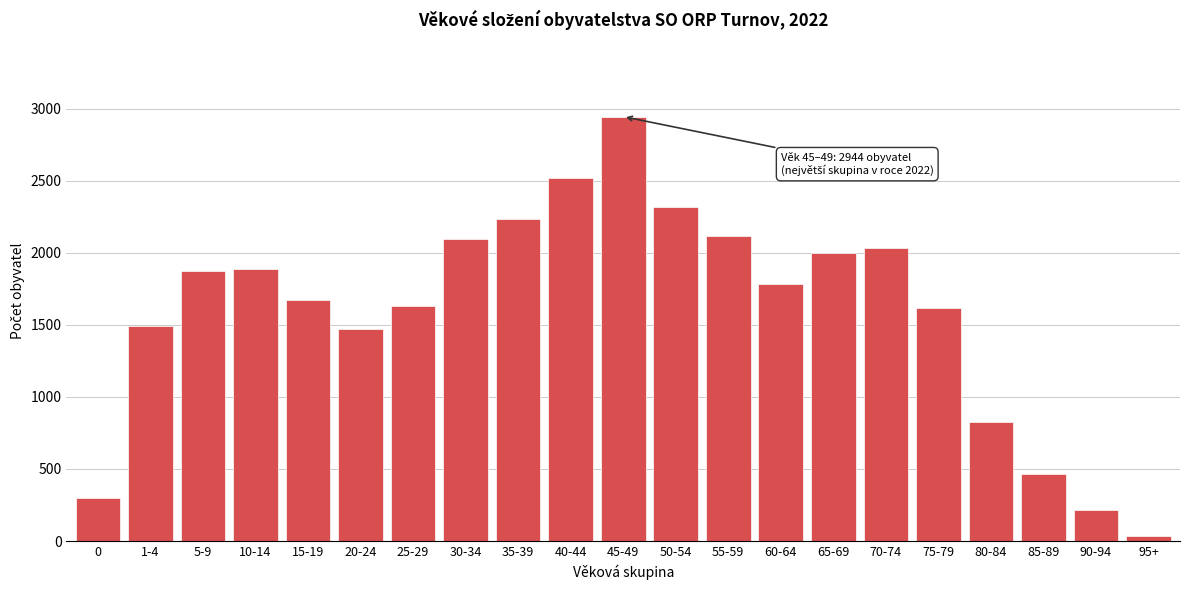

Reading left to right, extract all data points from this chart.

0=301	1-4=1490	5-9=1870	10-14=1885	15-19=1675	20-24=1474	25-29=1630	30-34=2093	35-39=2237	40-44=2517	45-49=2944	50-54=2314	55-59=2114	60-64=1781	65-69=1999	70-74=2030	75-79=1615	80-84=827	85-89=462	90-94=214	95+=33